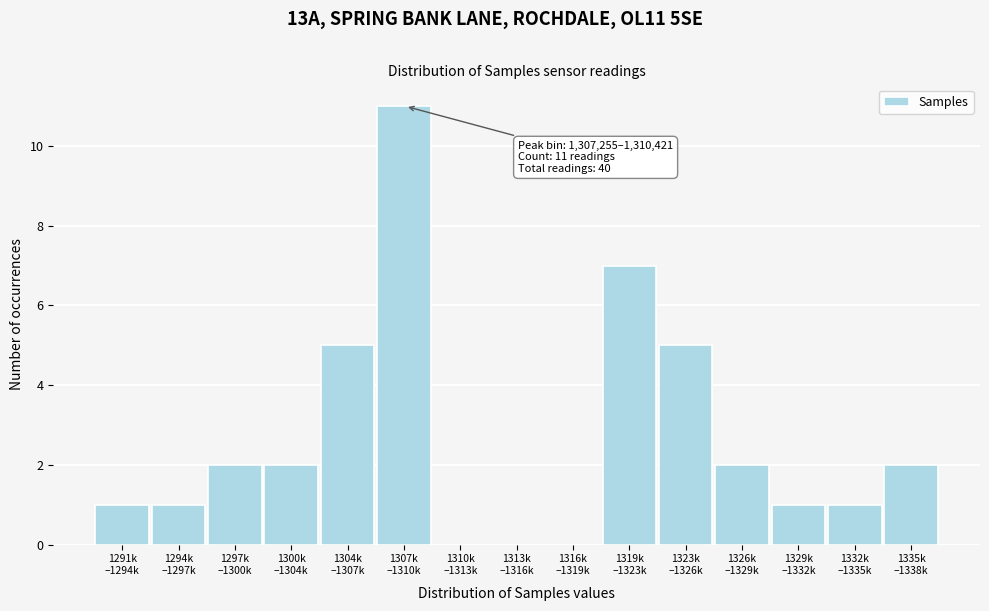

What is the greatest value displayed?

11